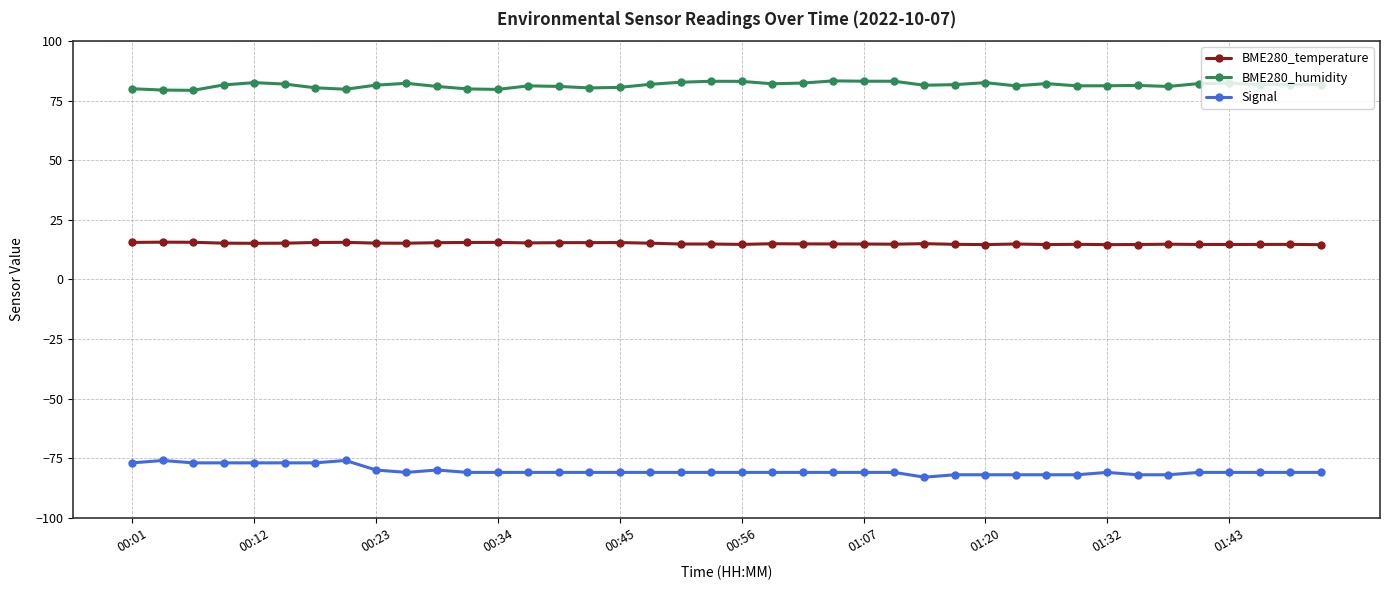

What is the sum of all Signal values?

-3213.0